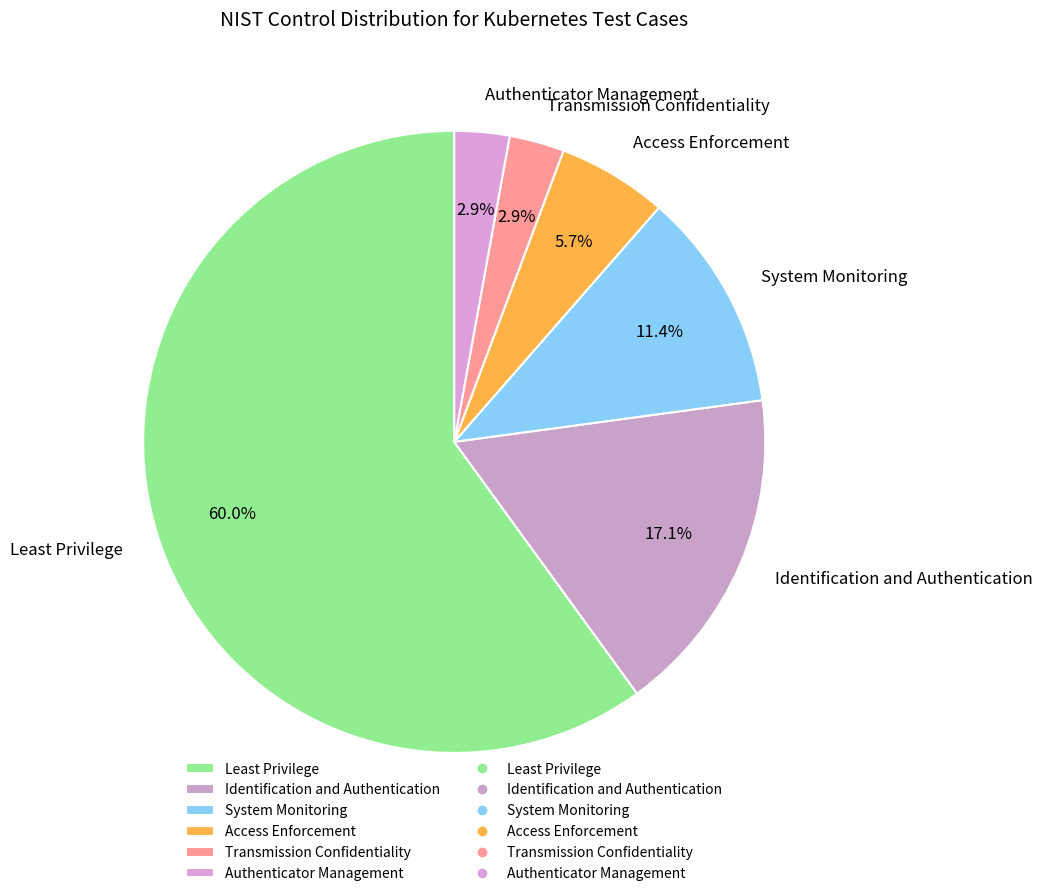

To the nearest percent, what is the average slice percentage?

17%